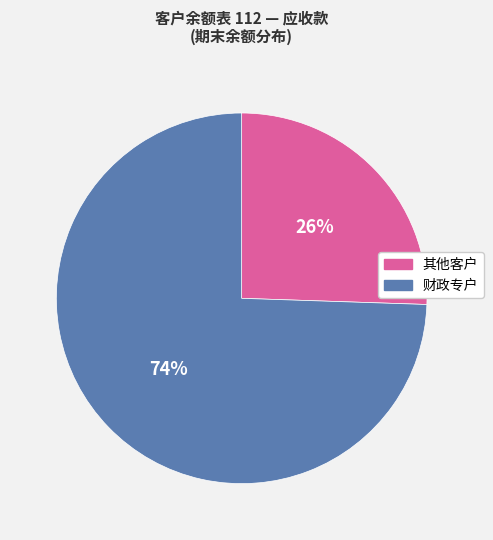

To the nearest percent, what is the average slice percentage?

50%